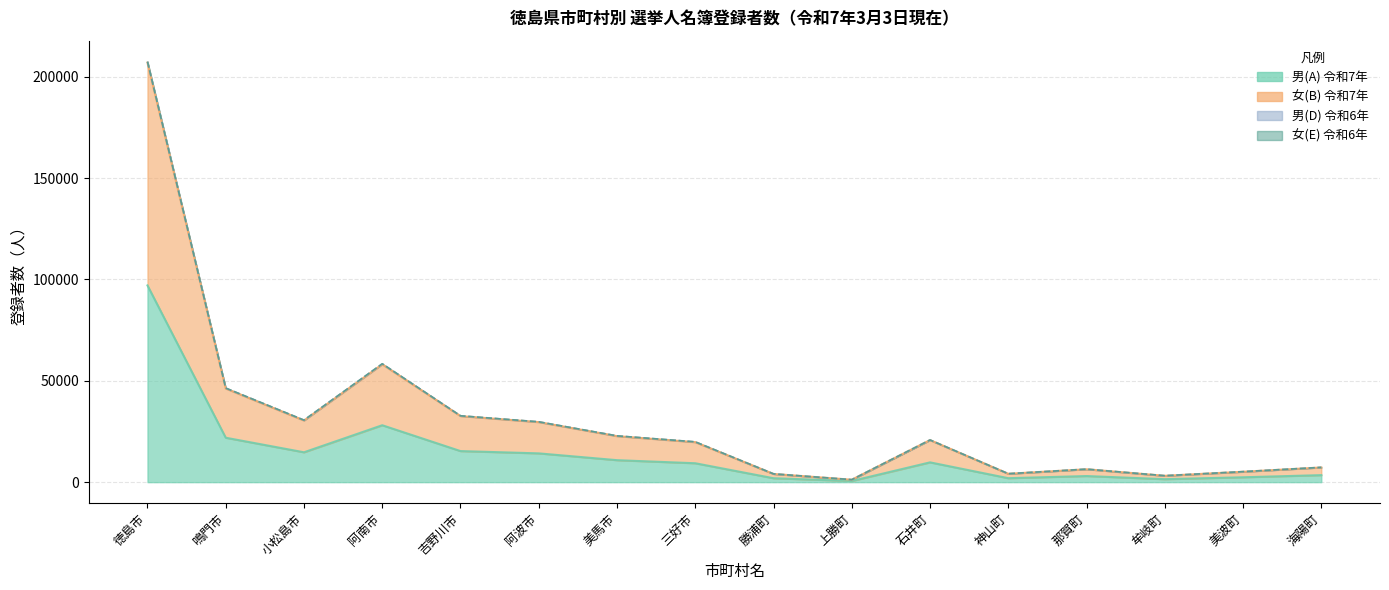

The value of 男(D) 令和6年 at 勝浦町 is 4085. True or false?

True